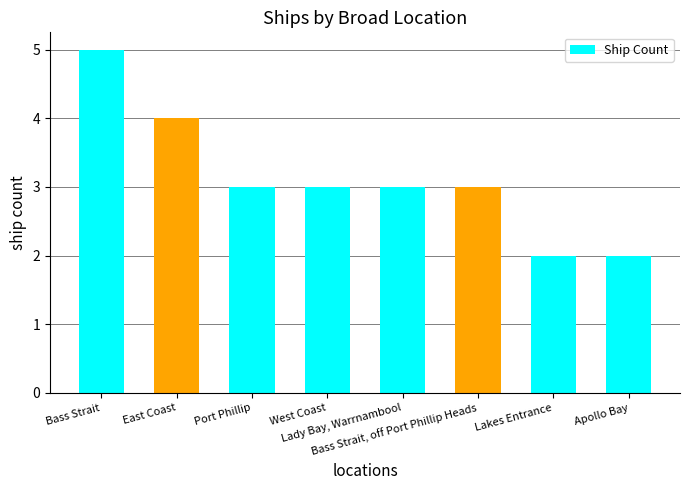

What is the greatest value displayed?

5